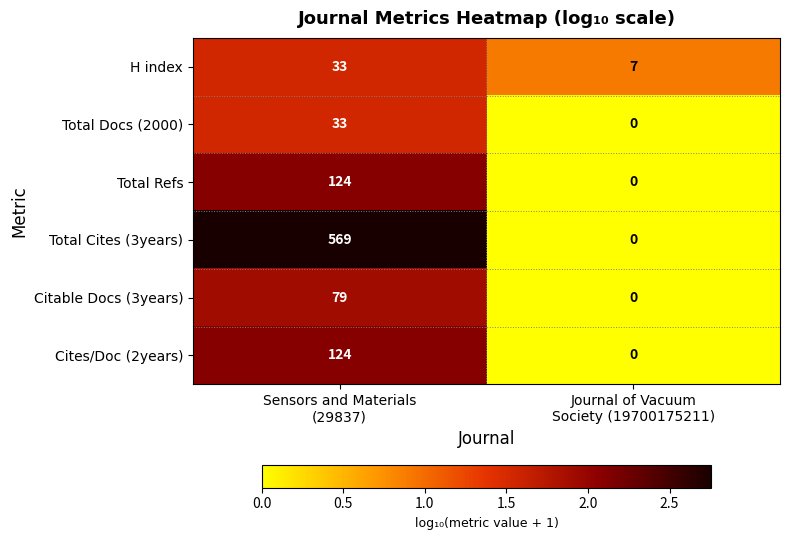

What is the sum of all Cites/Doc (2years) values?

124